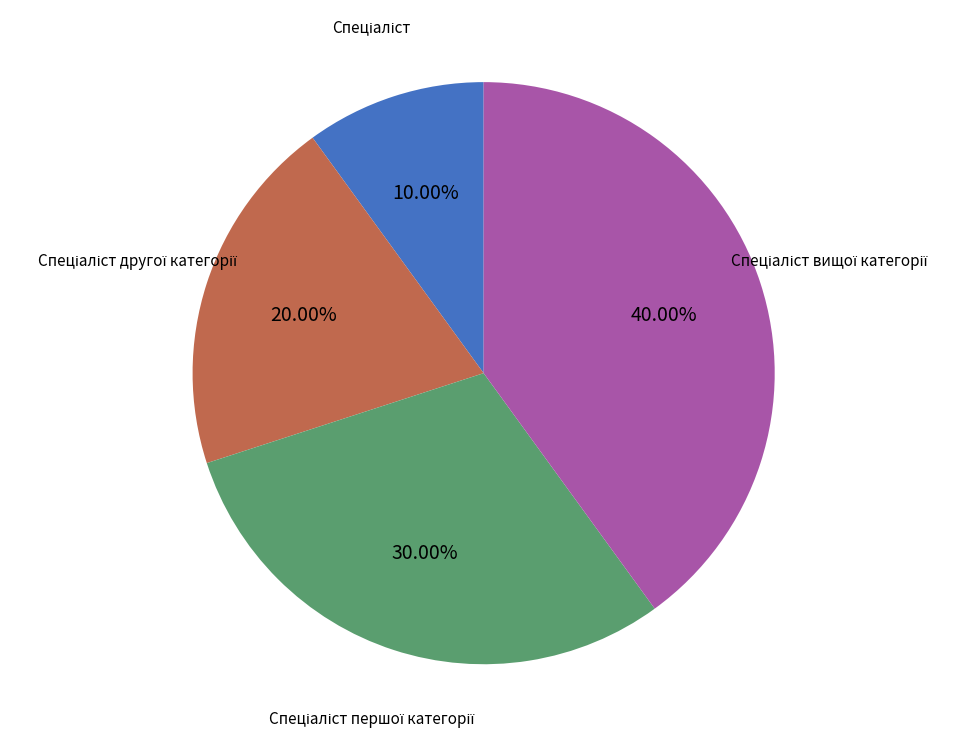

Is there a majority slice in this chart?

No